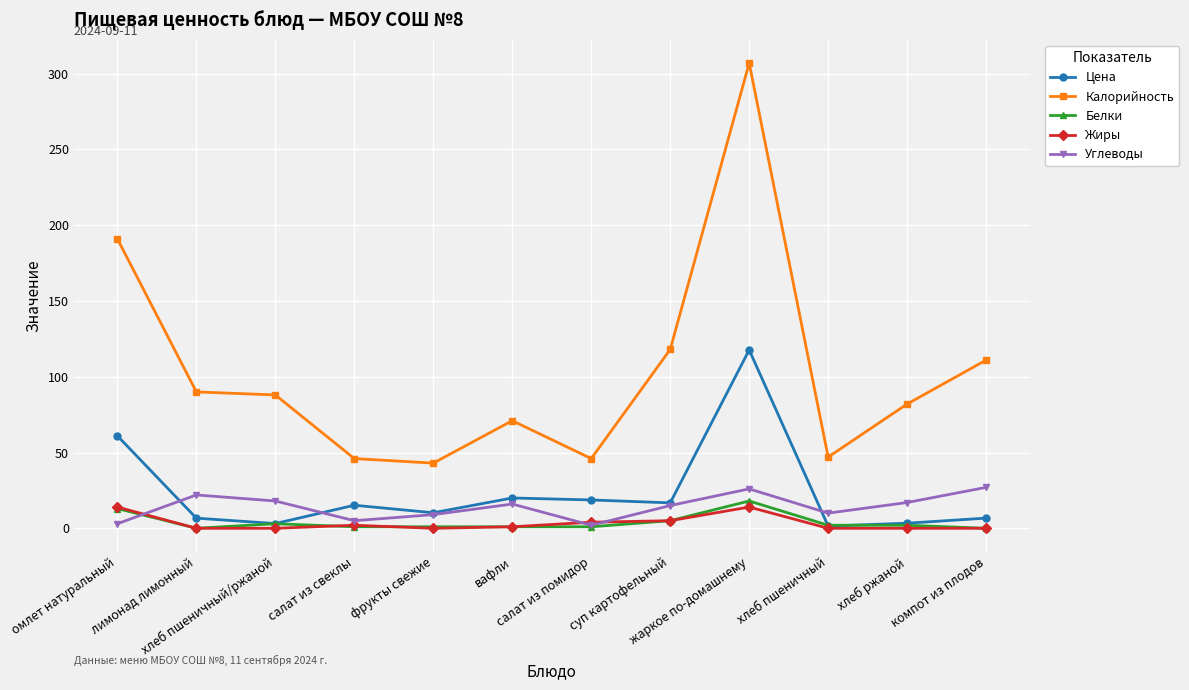

How many values in the Цена series exceed 15?

6